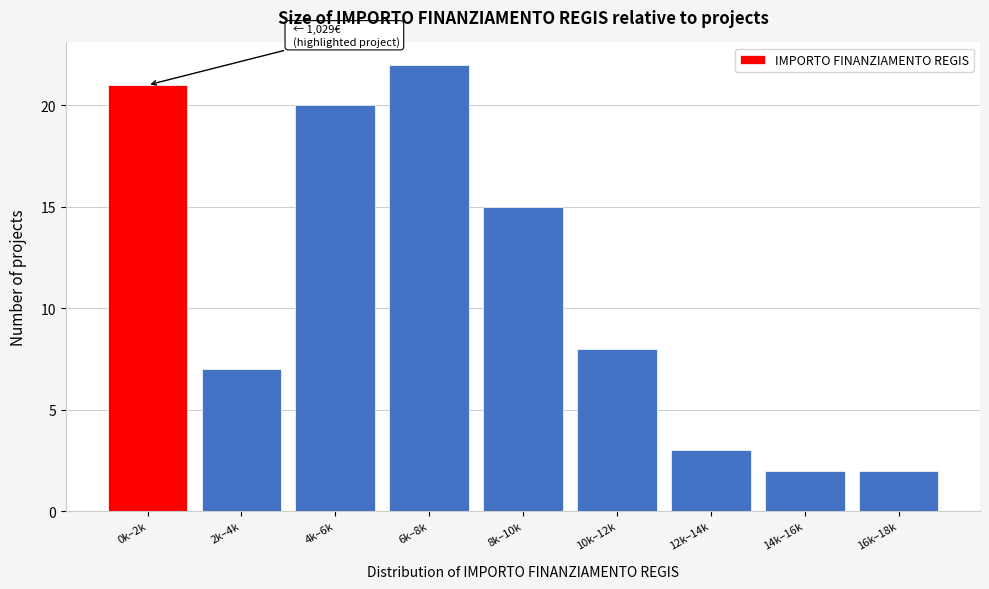

Reading left to right, what are all the values shown in this chart?

21	7	20	22	15	8	3	2	2